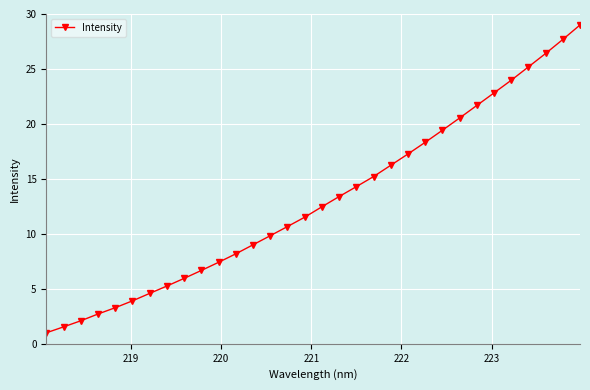

What is the smallest value displayed?

1.0